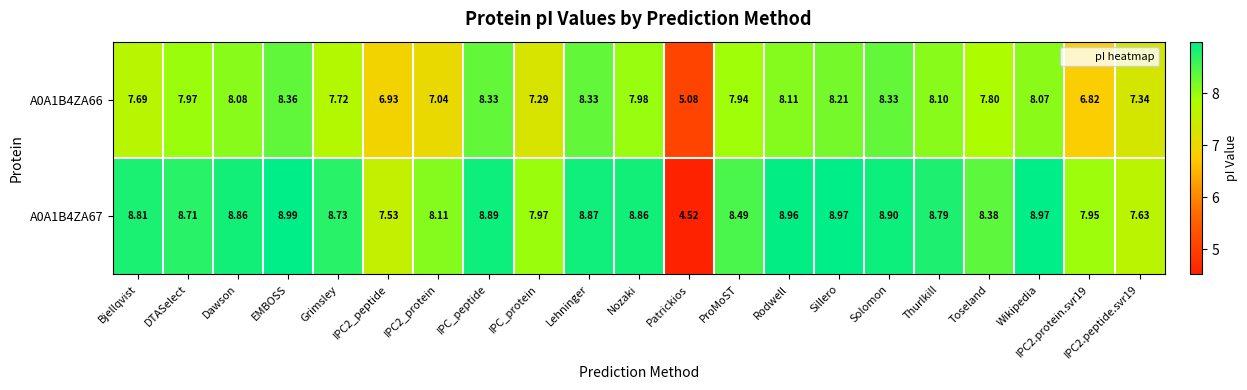

At which category is the sum across all series the highest?

EMBOSS